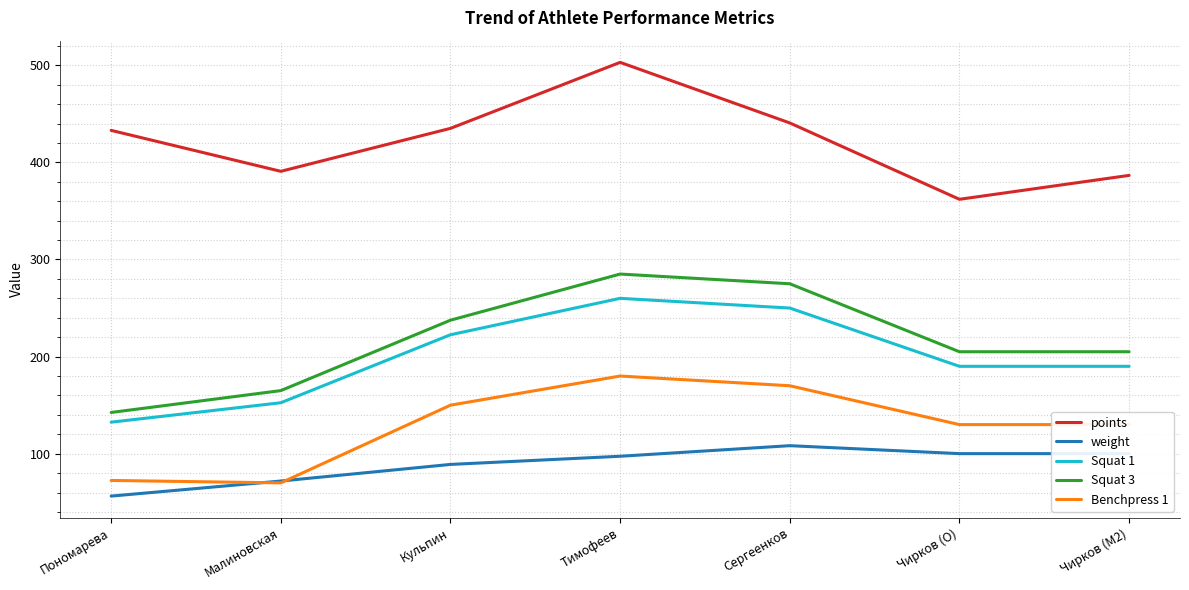

At Сергеенков, list the series in order from smallest to largest.

weight, Benchpress 1, Squat 1, Squat 3, points